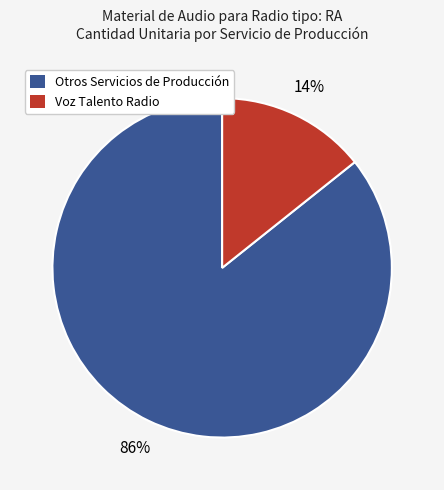

To the nearest percent, what is the average slice percentage?

50%